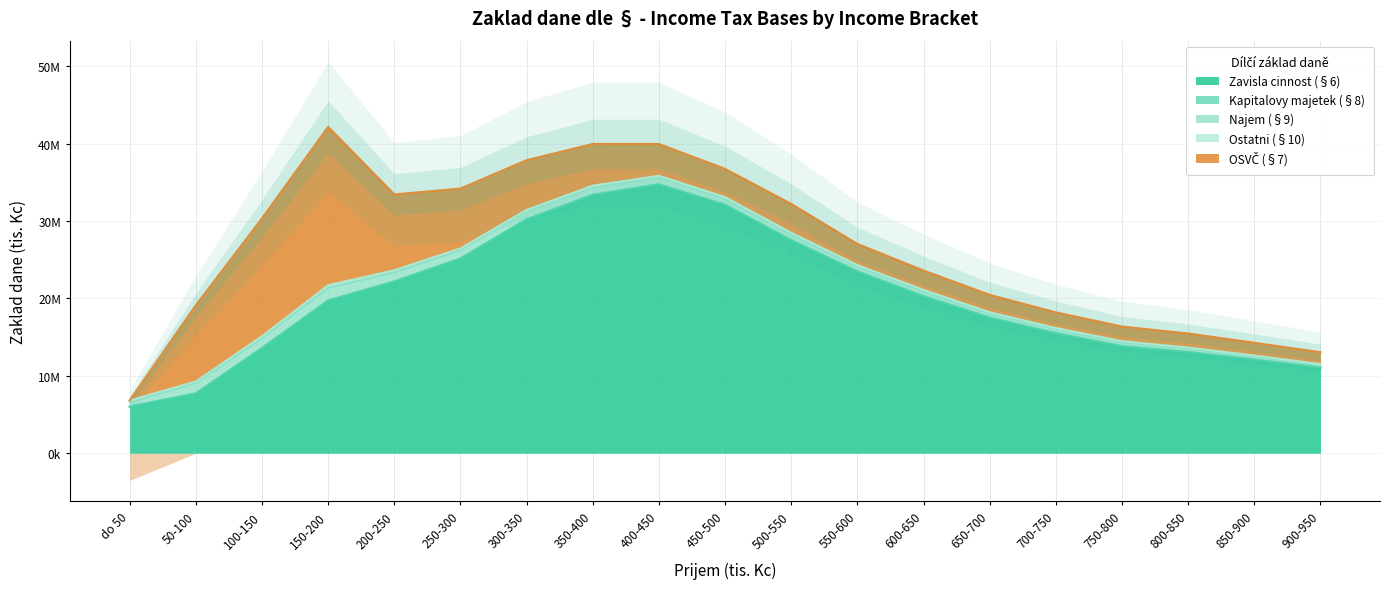

What value does the Kapitalovy majetek (§8) series have at 800-850, to the nearest 50?

50100